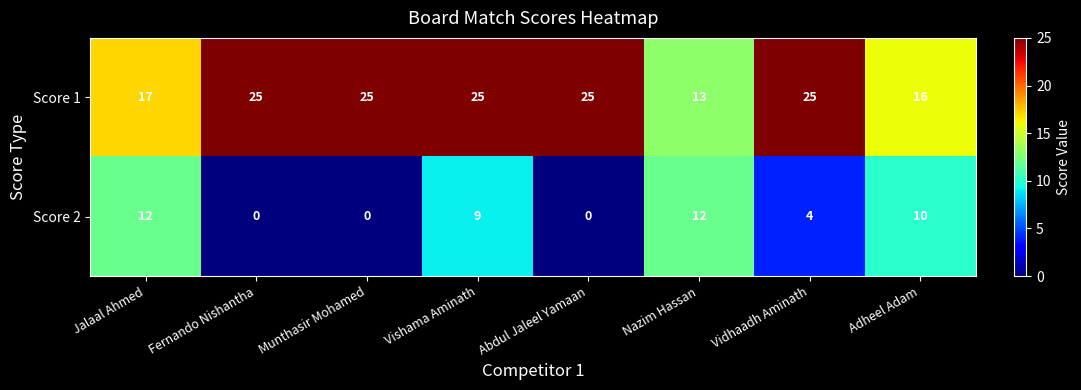

Which series changed the most between Jalaal Ahmed and Adheel Adam?

Score 2